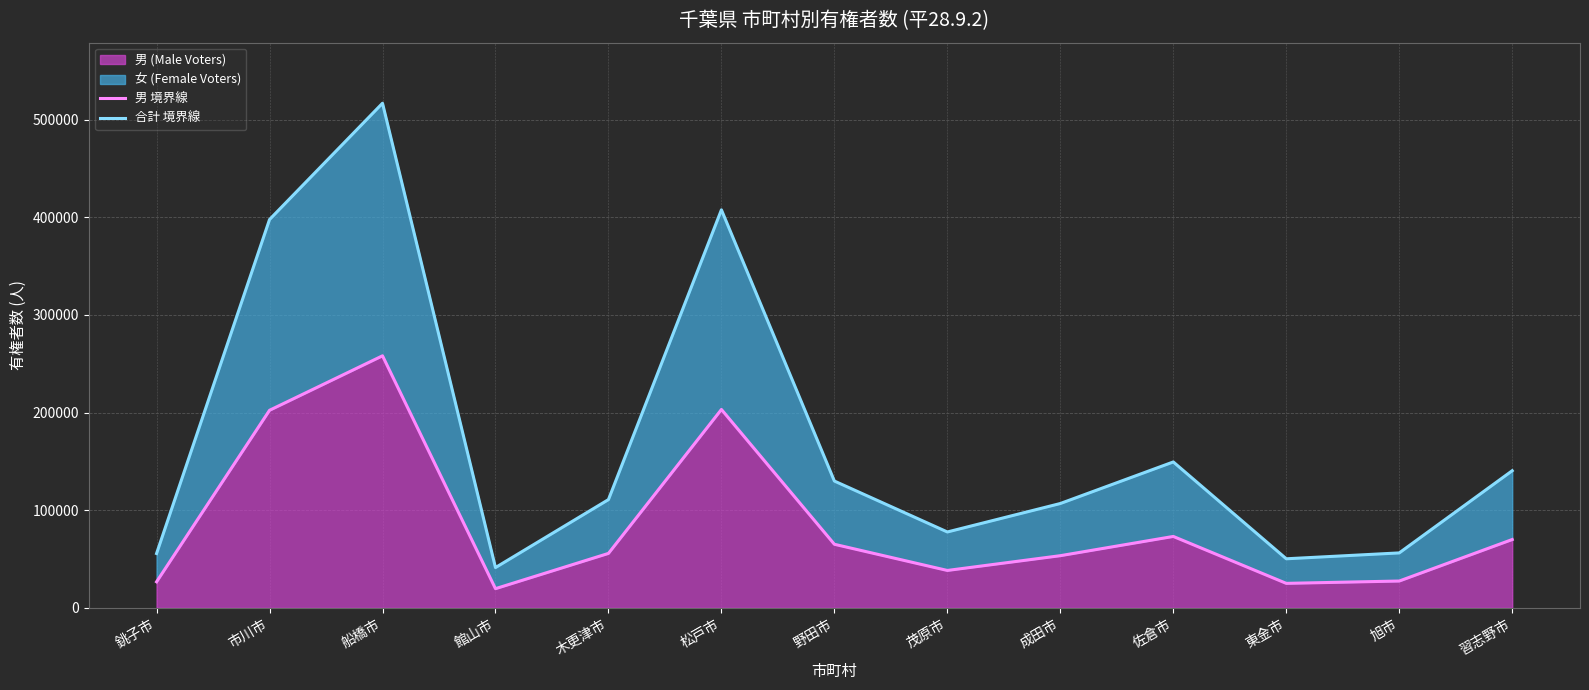

What is the sum of all 男 境界線 values?

1118416